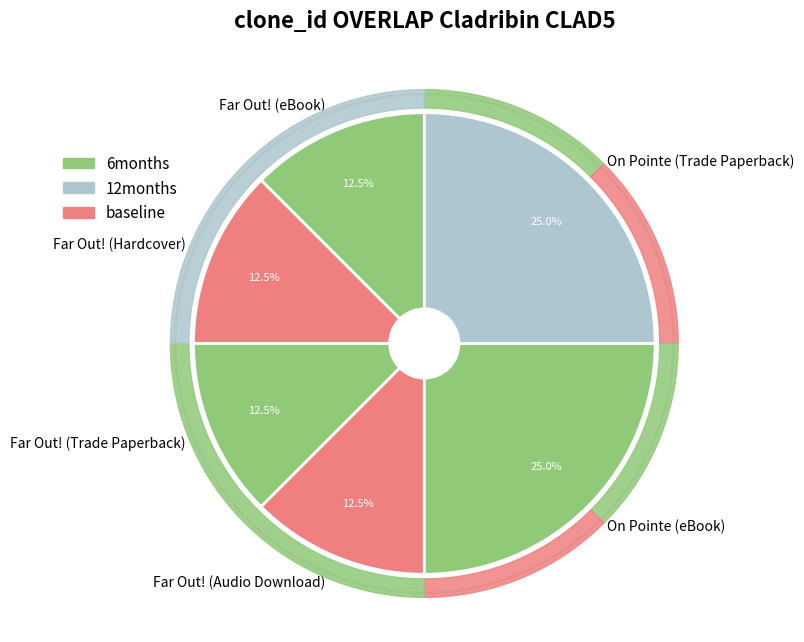

True or false: Far Out! (Trade Paperback) accounts for 5% of the total.

False